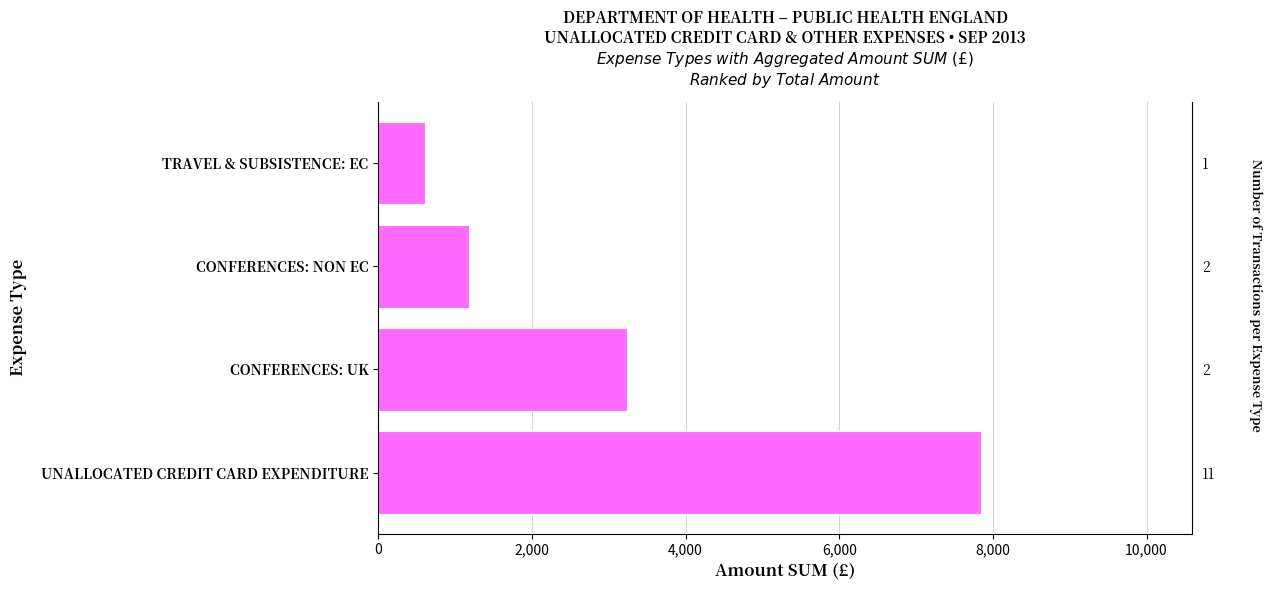

Are the bars horizontal?

Yes